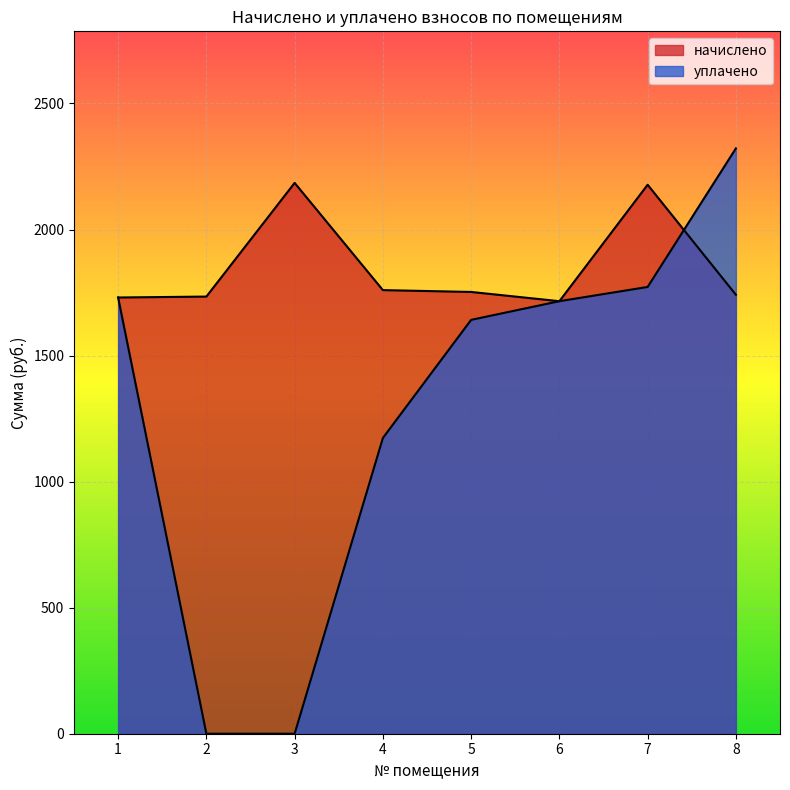

At which label does начислено reach its minimum?

6